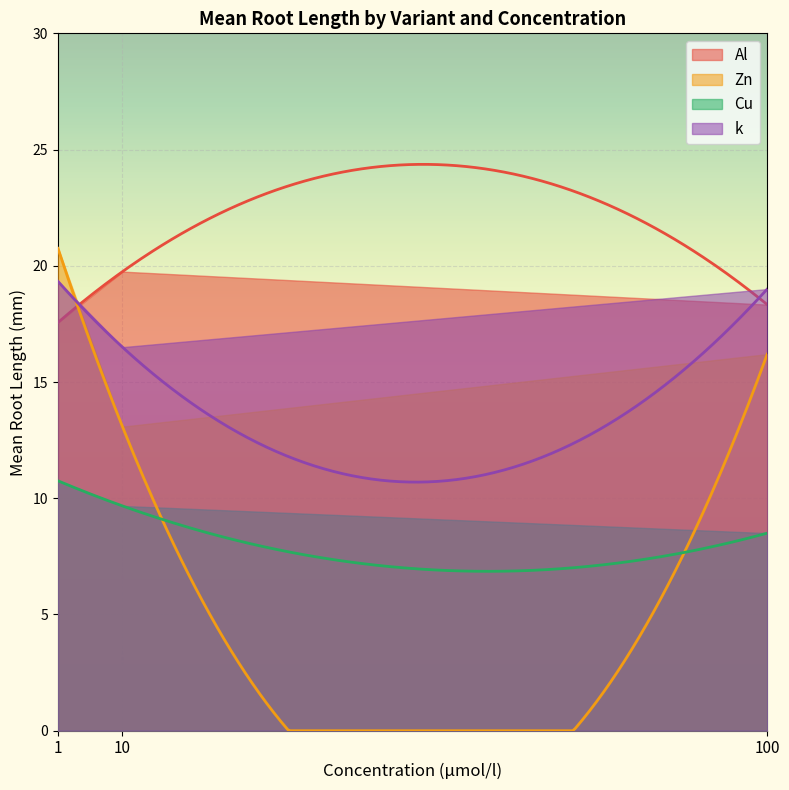

Is it true that Cu equals 3.5 at 10?

False